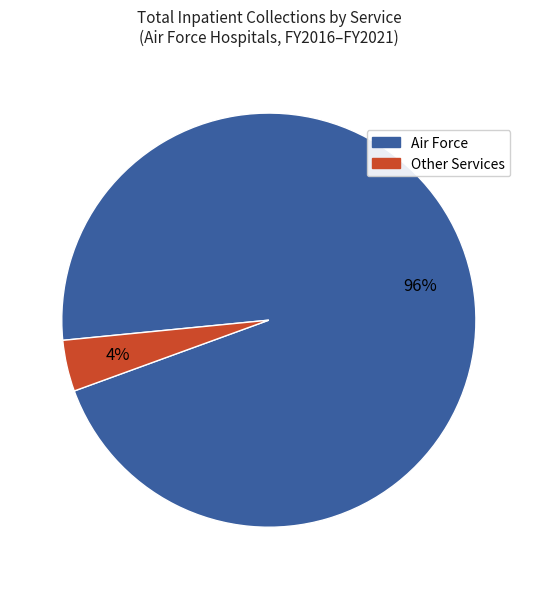

To the nearest percent, what is the average slice percentage?

50%